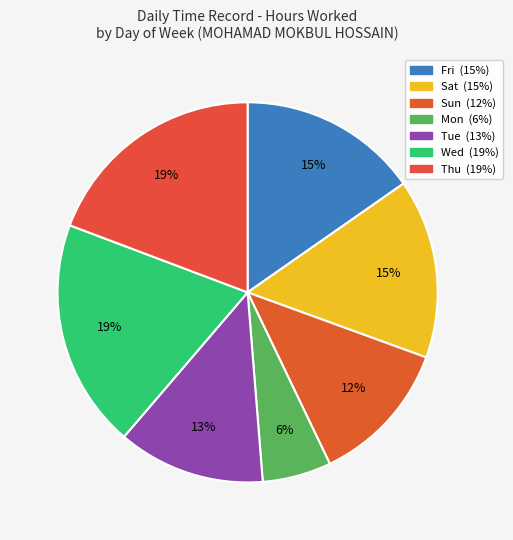

How many segments does this pie chart have?

7